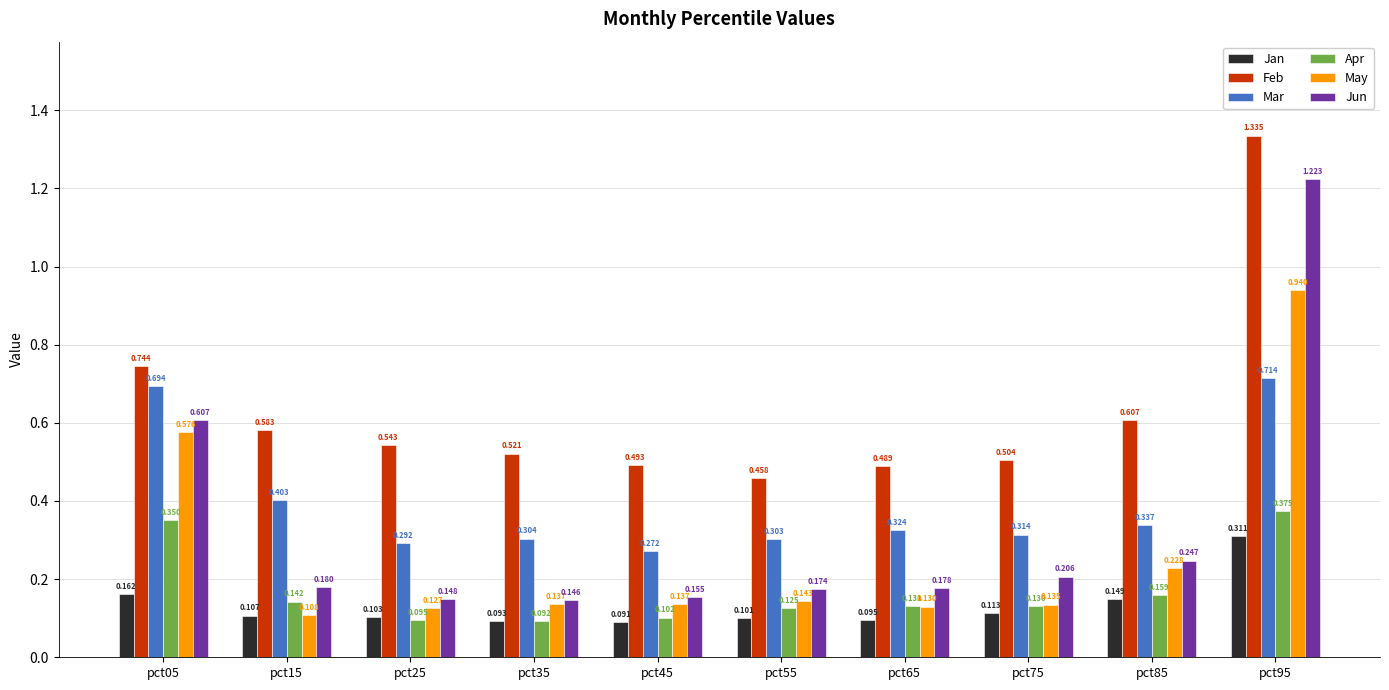

At pct05, list the series in order from largest to smallest.

Feb, Mar, Jun, May, Apr, Jan